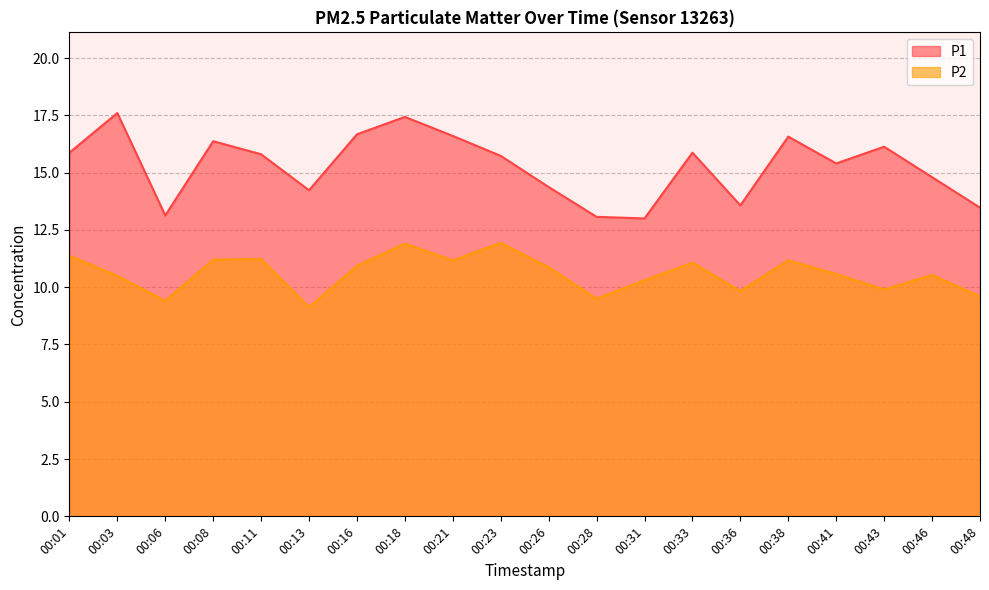

Reading left to right, list all the values displayed in this chart.

P1: 00:01=15.9	00:03=17.6	00:06=13.1	00:08=16.4	00:11=15.8	00:13=14.2	00:16=16.7	00:18=17.4	00:21=16.6	00:23=15.7	00:26=14.4	00:28=13.1	00:31=13.0	00:33=15.9	00:36=13.6	00:38=16.6	00:41=15.4	00:43=16.1	00:46=14.8	00:48=13.5
P2: 00:01=11.4	00:03=10.5	00:06=9.4	00:08=11.2	00:11=11.2	00:13=9.1	00:16=10.9	00:18=11.9	00:21=11.2	00:23=11.9	00:26=10.9	00:28=9.5	00:31=10.3	00:33=11.1	00:36=9.8	00:38=11.2	00:41=10.6	00:43=9.9	00:46=10.5	00:48=9.6